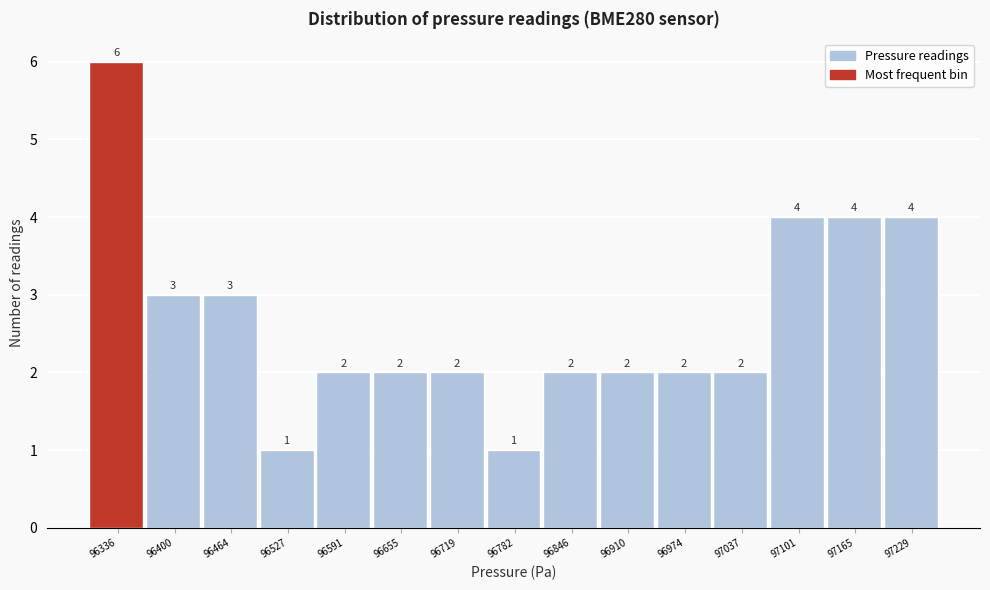

Which range on the x-axis has the tallest bar?

96300 to 96370